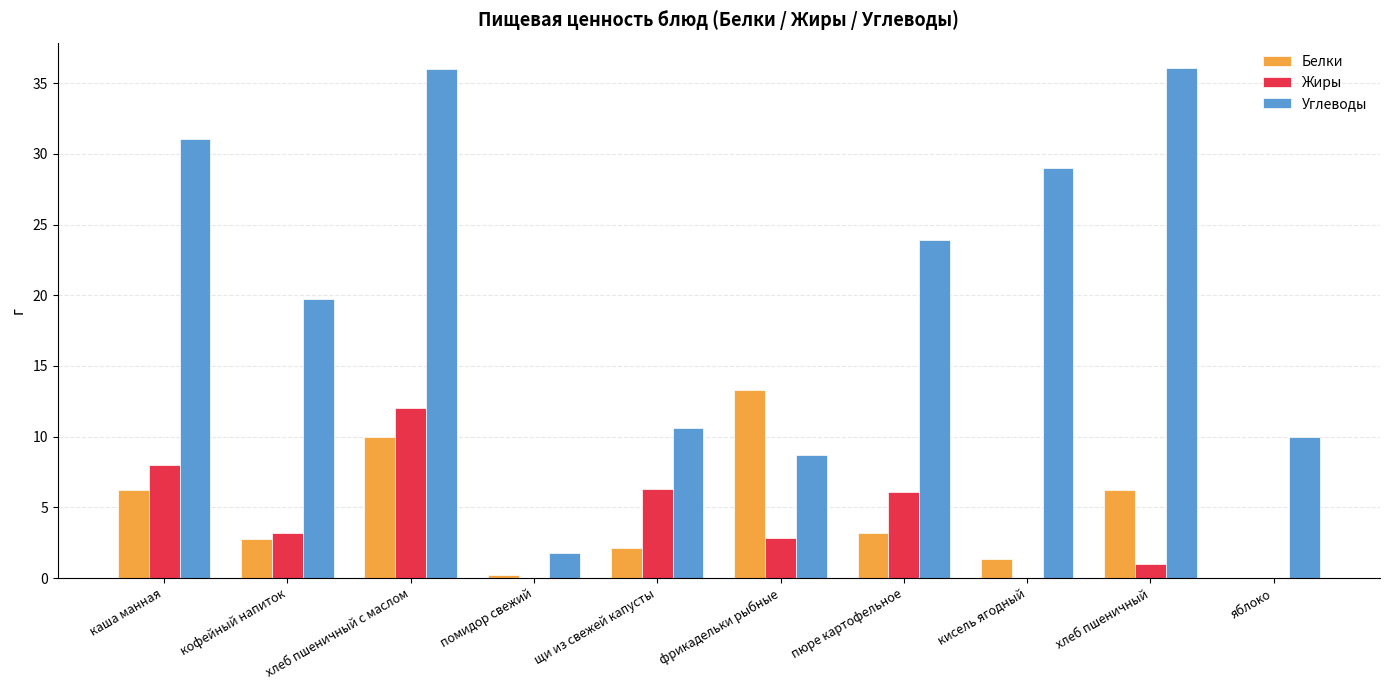

What is the average value of the Белки series?

4.5